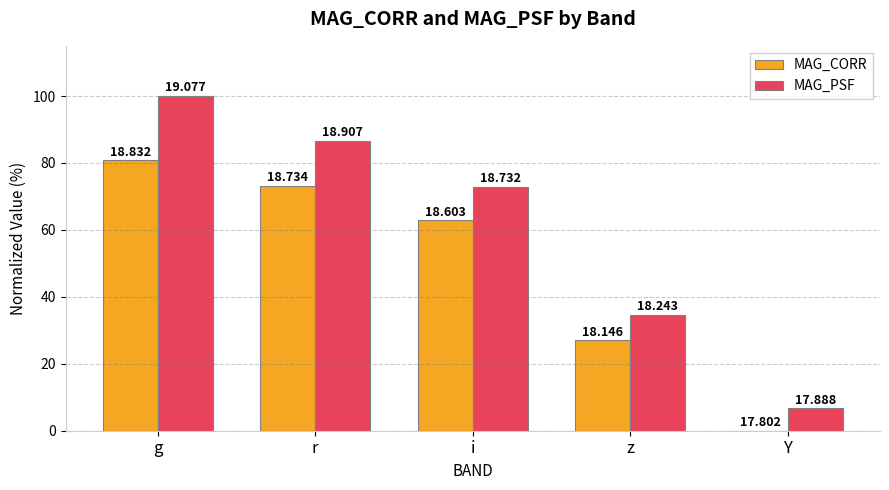

List the series in order of their overall mean, highest first.

MAG_PSF, MAG_CORR